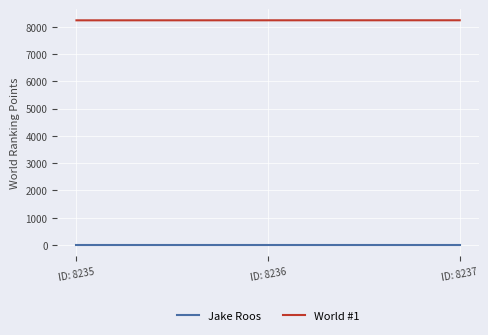

List the series in order of their overall mean, highest first.

World #1, Jake Roos